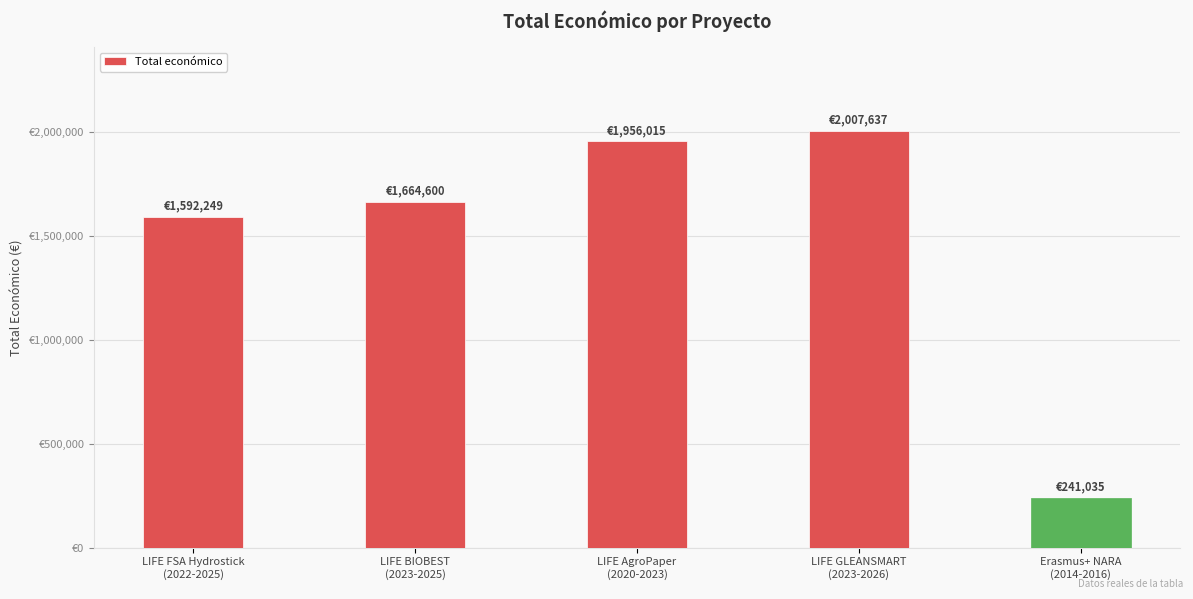

Reading left to right, transcribe all the data shown in this chart.

LIFE FSA Hydrostick
(2022-2025)=1592249	LIFE BIOBEST
(2023-2025)=1664600	LIFE AgroPaper
(2020-2023)=1956015	LIFE GLEANSMART
(2023-2026)=2007637	Erasmus+ NARA
(2014-2016)=241035